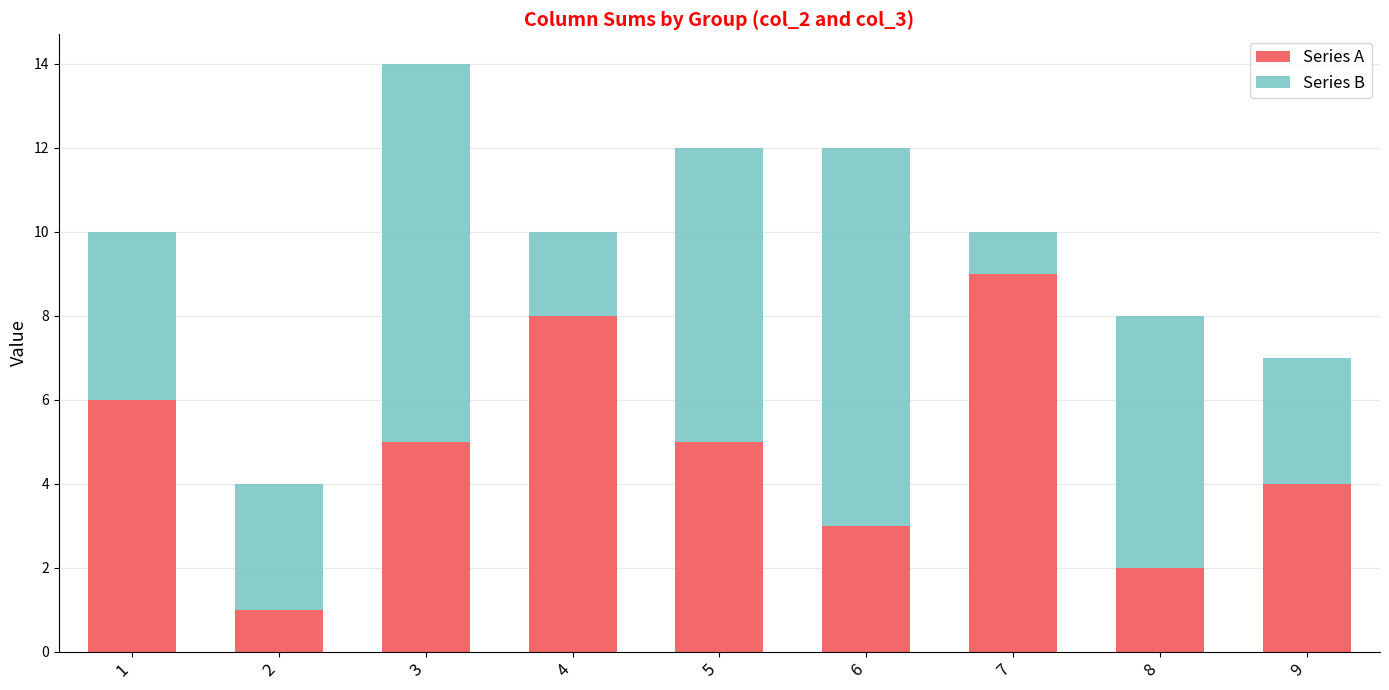

At which category is the sum across all series the highest?

3